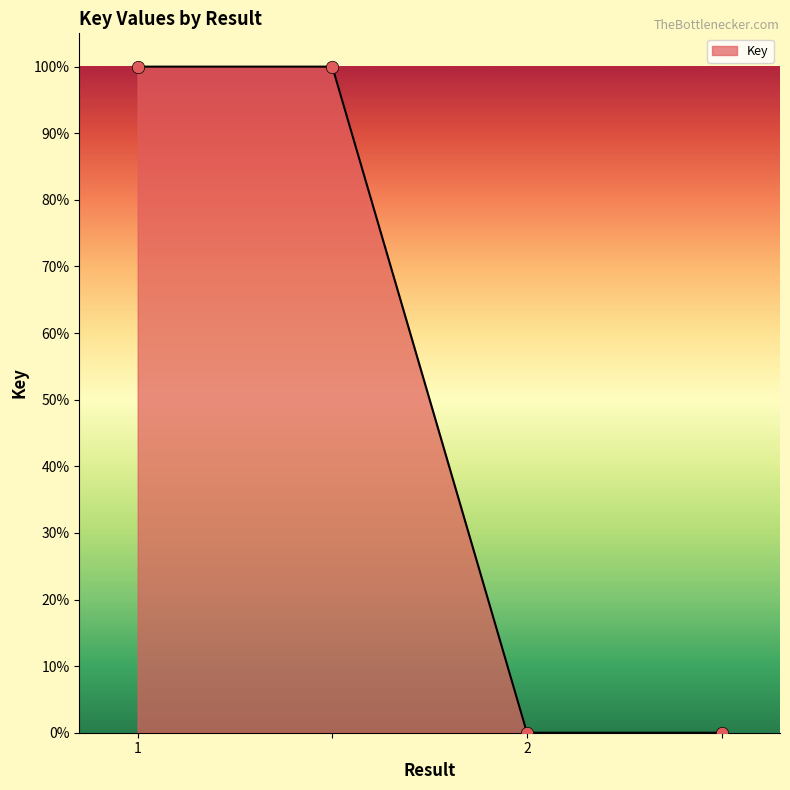

What is the average value?

50